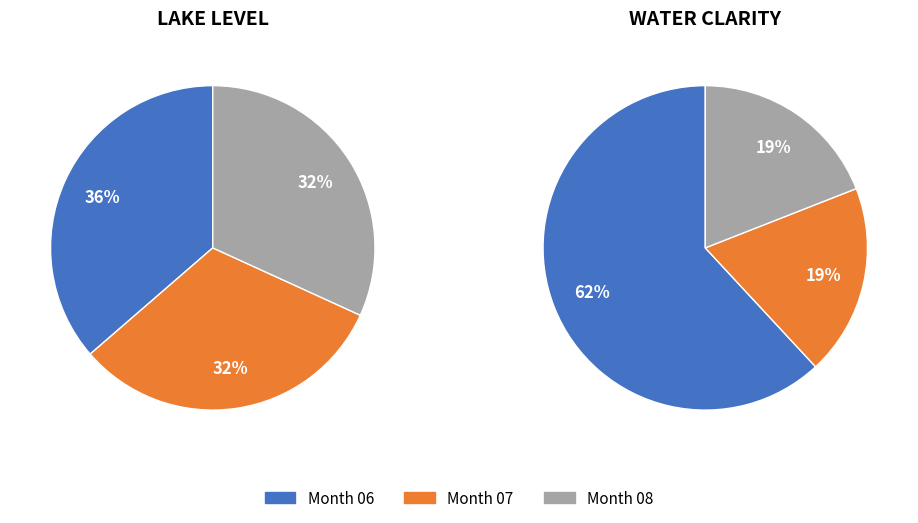

Approximately how many times larger is the value at 07 compared to 08?

1.0